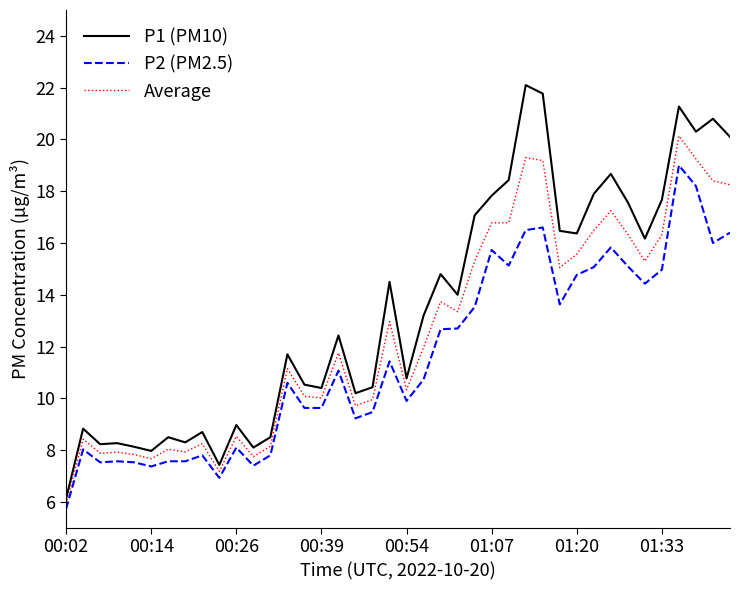

Does the chart have visible grid lines?

No